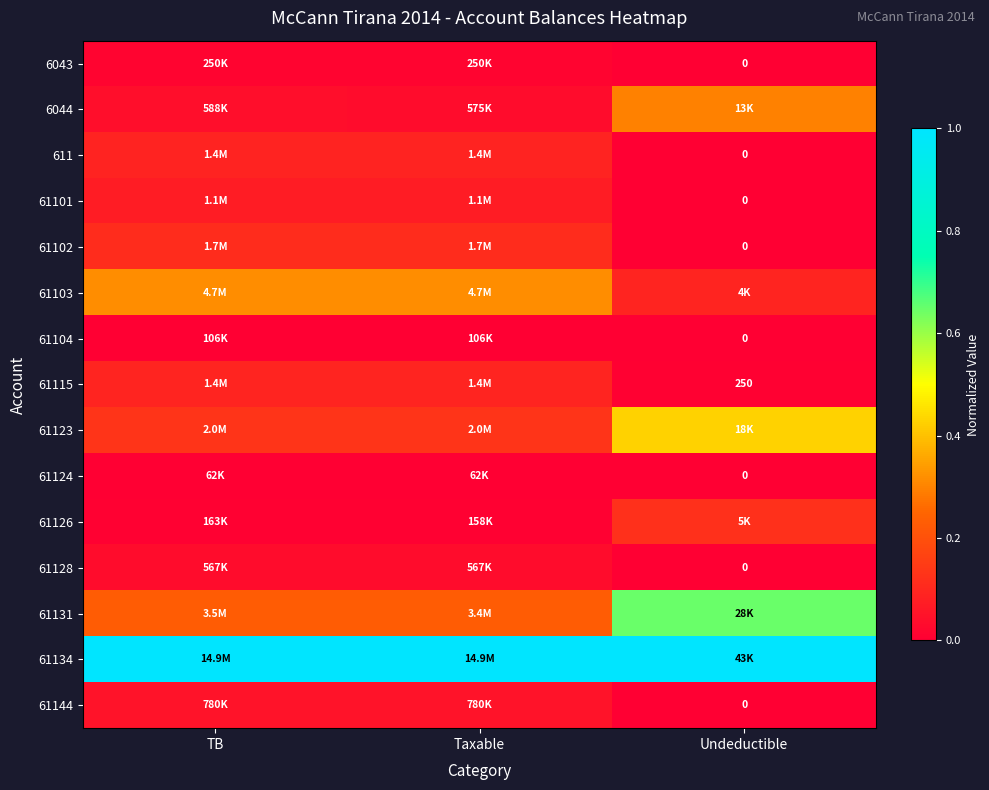

Between Undeductible and TB, which is larger?

TB